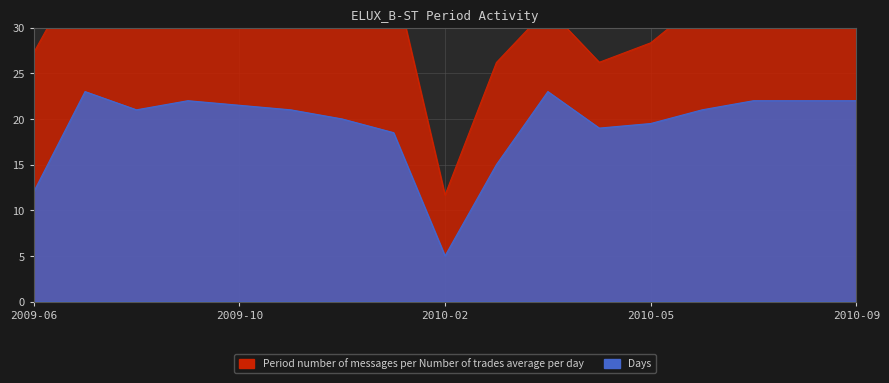

What is the value of the 13th point from the left?

19.5